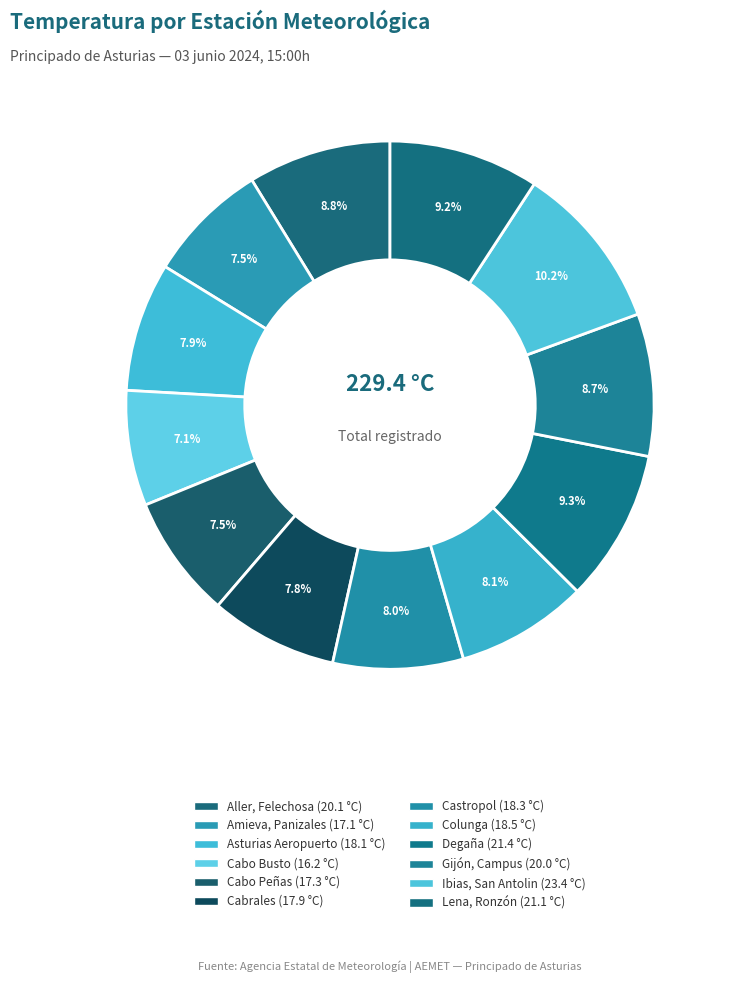

Between Amieva, Panizales and Cabrales, which is larger?

Cabrales